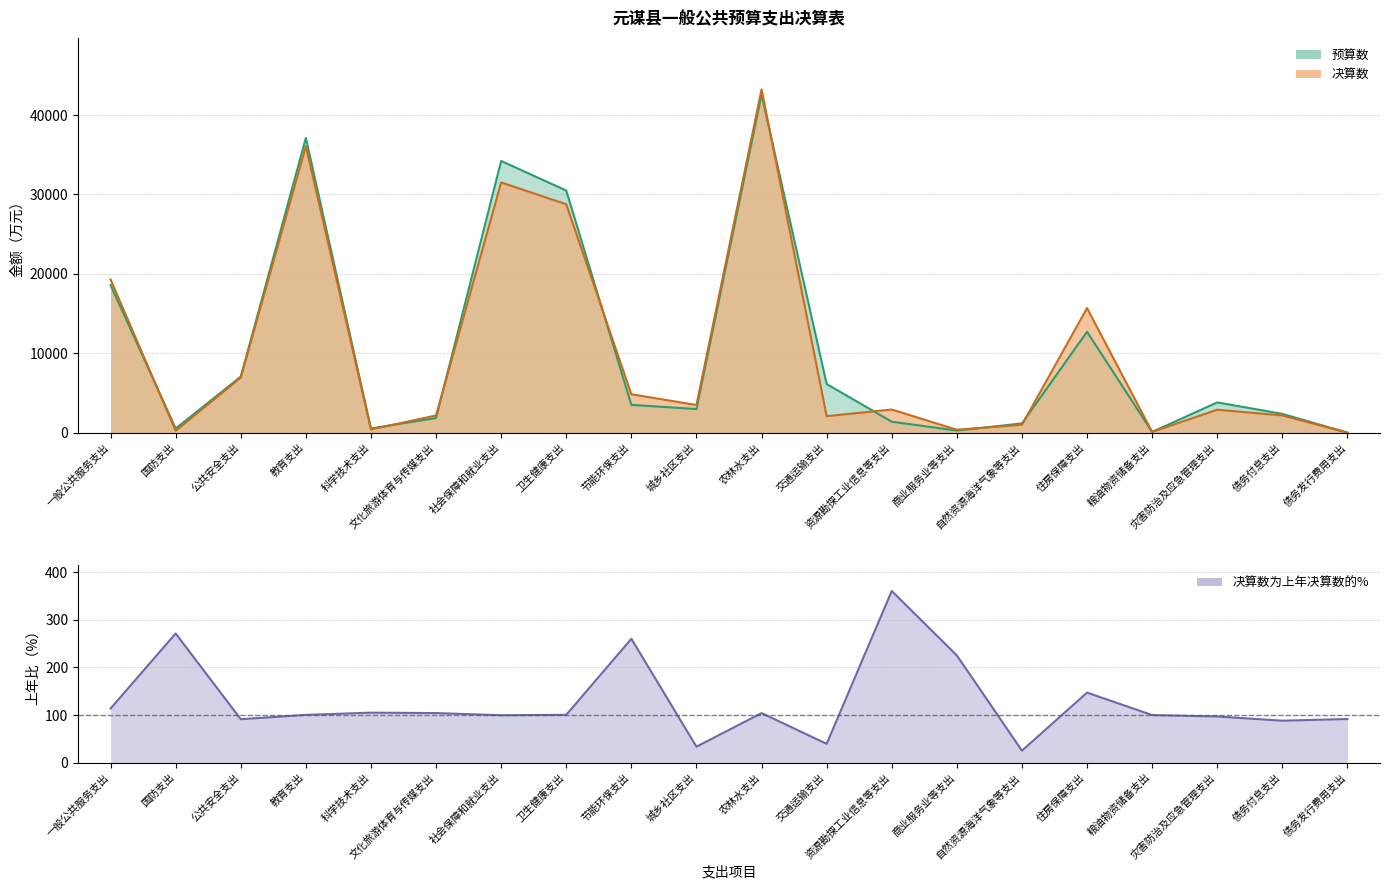

Reading left to right, list all the values displayed in this chart.

预算数: 18584.0	531.0	7060.0	37116.0	535.0	1855.0	34217.0	30489.0	3510.0	2975.0	42589.0	6131.0	1386.0	269.0	1171.0	12705.0	102.0	3813.0	2372.0	12.0
决算数: 19293.0	247.0	6942.0	36083.0	415.0	2172.0	31513.0	28763.0	4841.0	3490.0	43229.0	2083.0	2918.0	374.0	1003.0	15691.0	102.0	2894.0	2175.0	11.0
决算数为上年决算数的%: 113.7	271.4	91.3	100.3	105.1	104.2	99.6	100.5	260.3	33.5	104.1	39.5	360.7	225.3	25.2	147.2	100.0	97.0	88.2	91.7